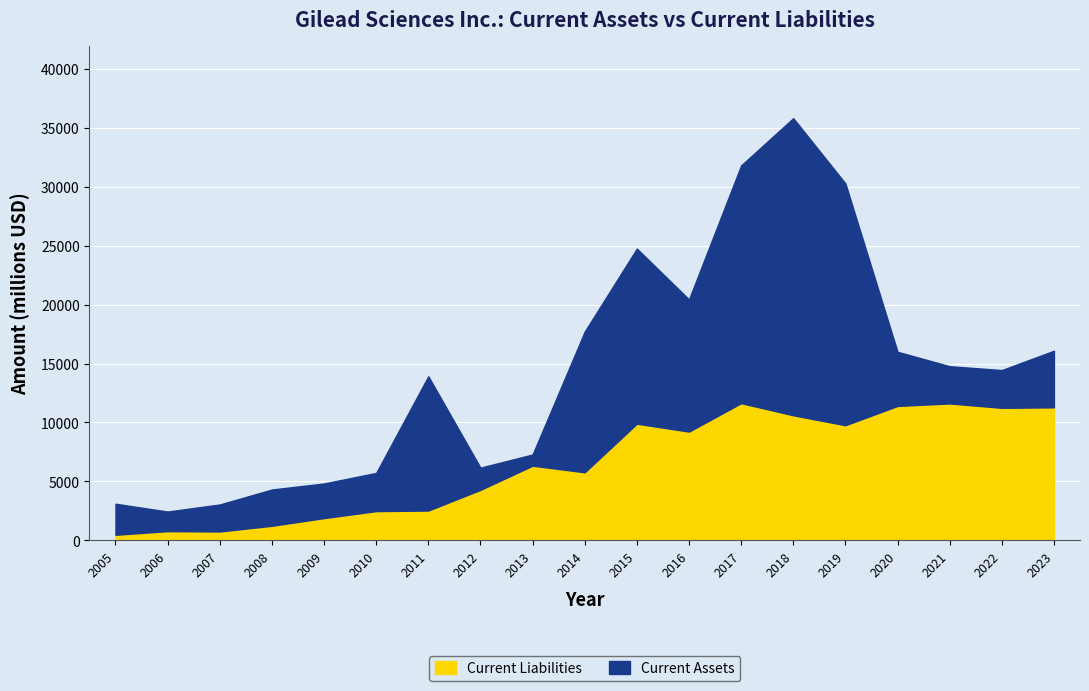

At which category is the sum across all series the highest?

2018